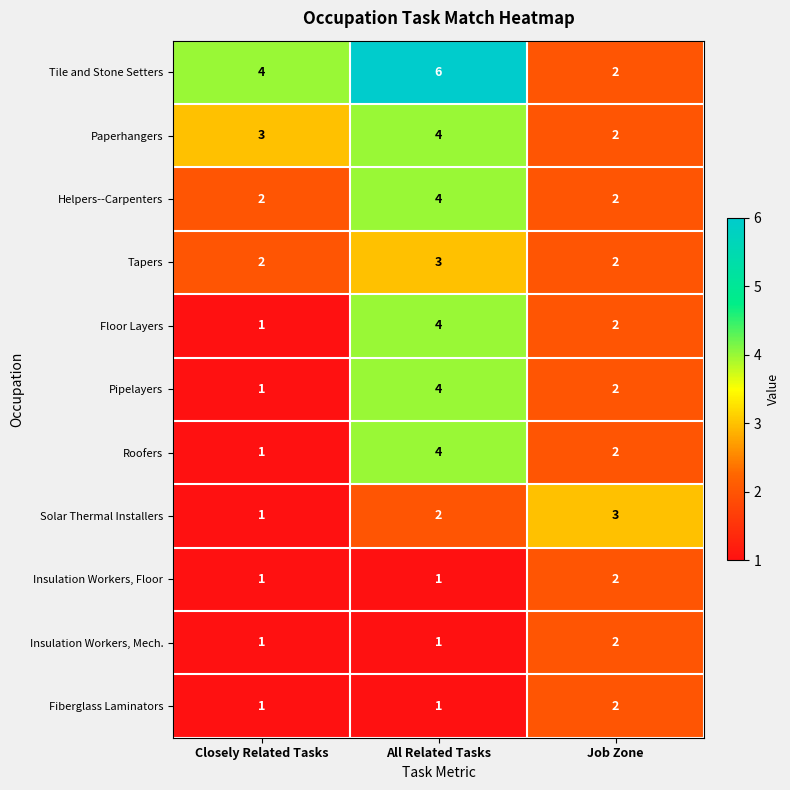

What is the sum of the Solar Thermal Installers values at Closely Related Tasks and Job Zone?

4